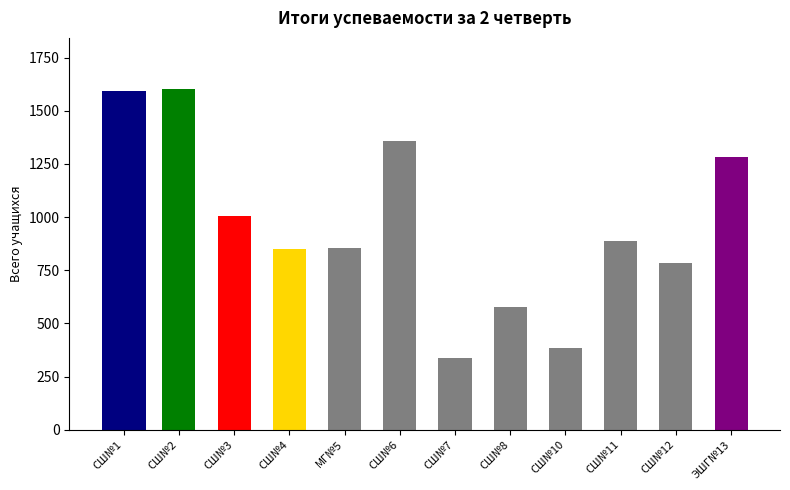

What is the difference between the values at СШ№2 and СШ№12?

818